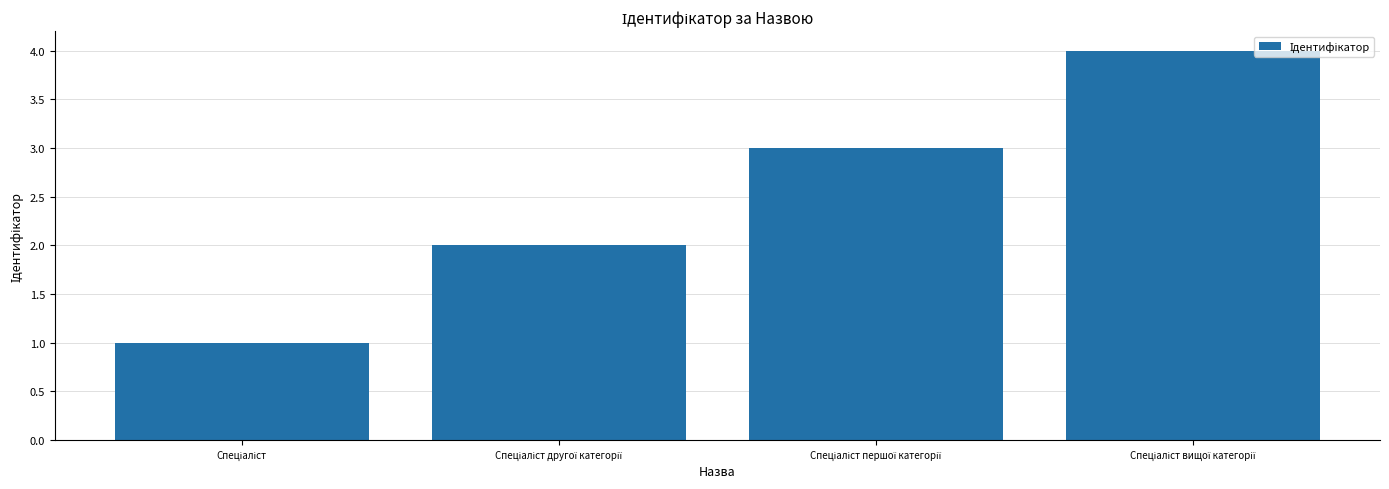

What is the smallest value displayed?

1